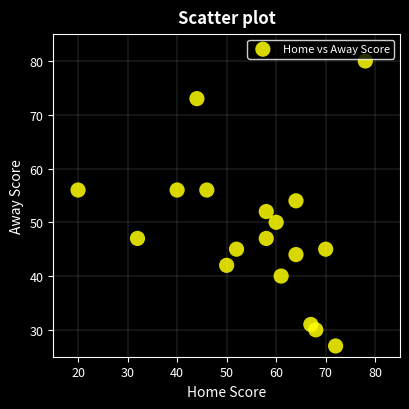

What is the range of X values (max minus min)?

58